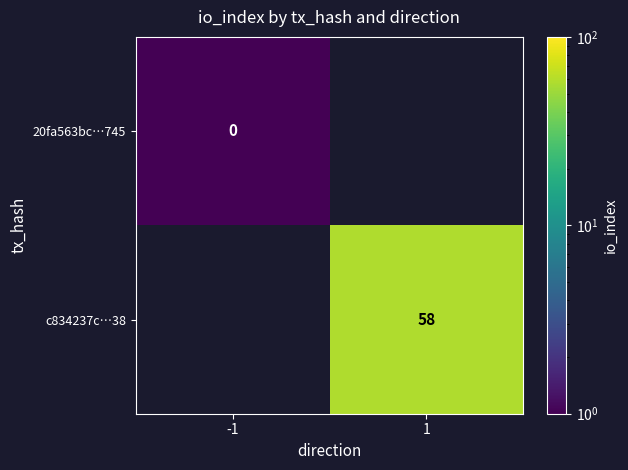

At which category does the chart reach its minimum across all series?

-1